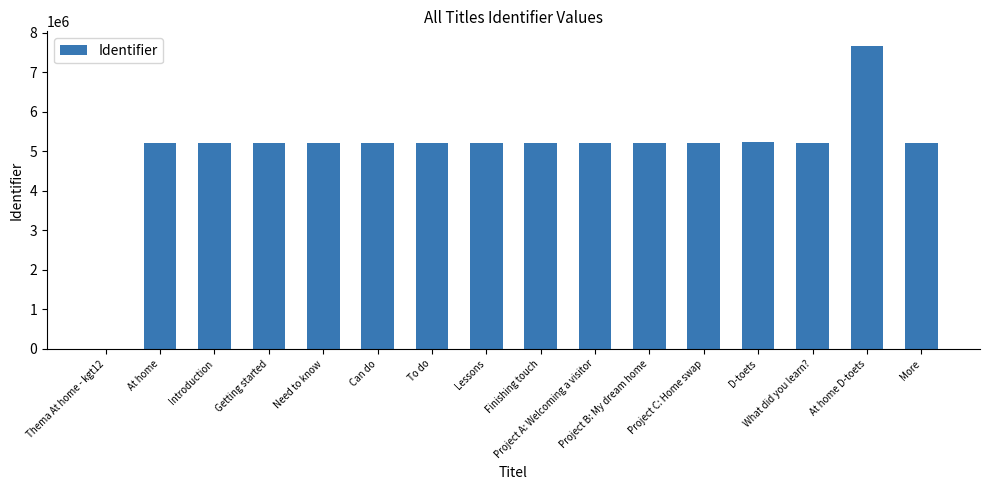

What is the greatest value displayed?

7655215